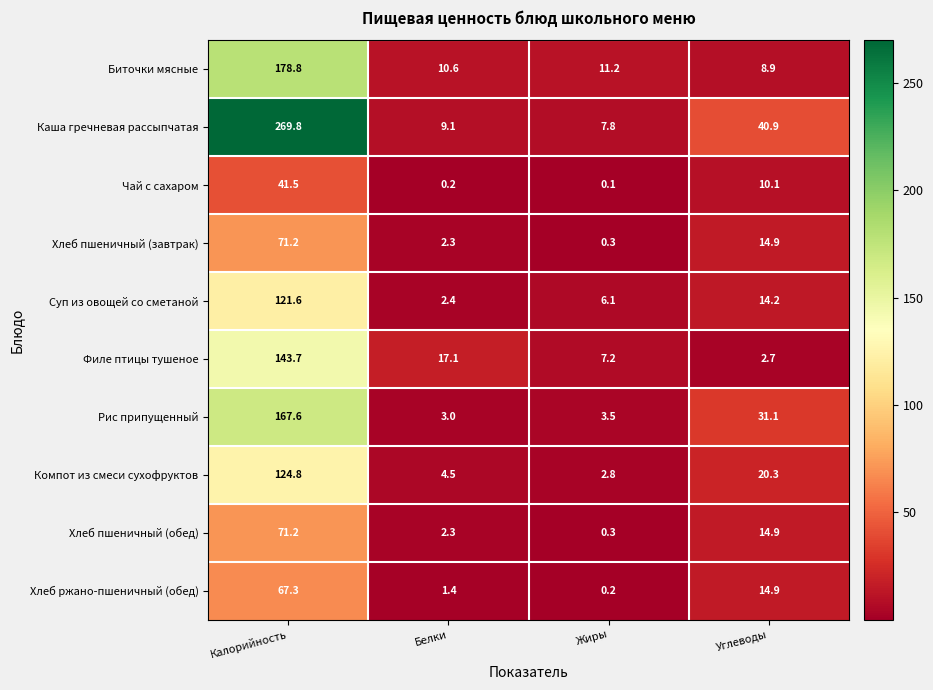

What is the difference between the maximum and minimum values in the Филе птицы тушеное series?

141.0